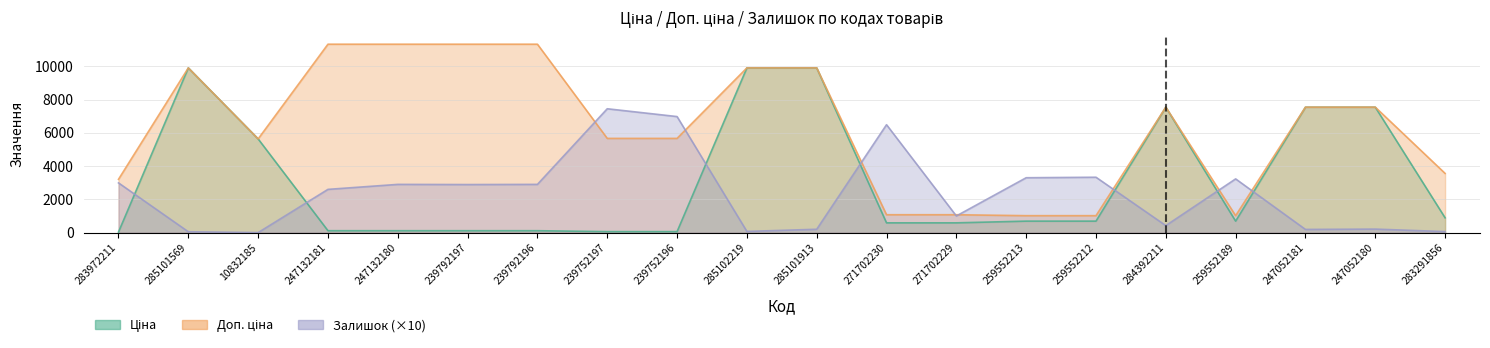

Between 247132181 and 239792197, which series saw the biggest shift?

Залишок